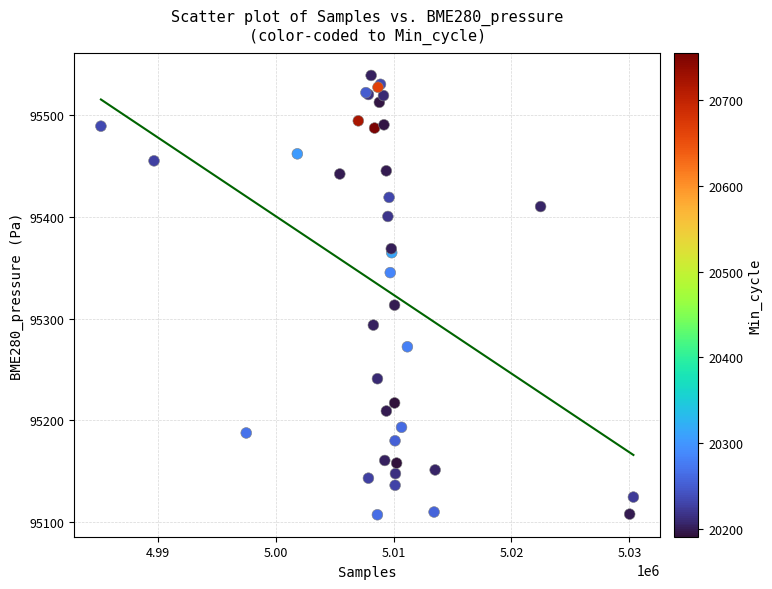

What Y value in the scatter plot is closest to 95323?

95313.2